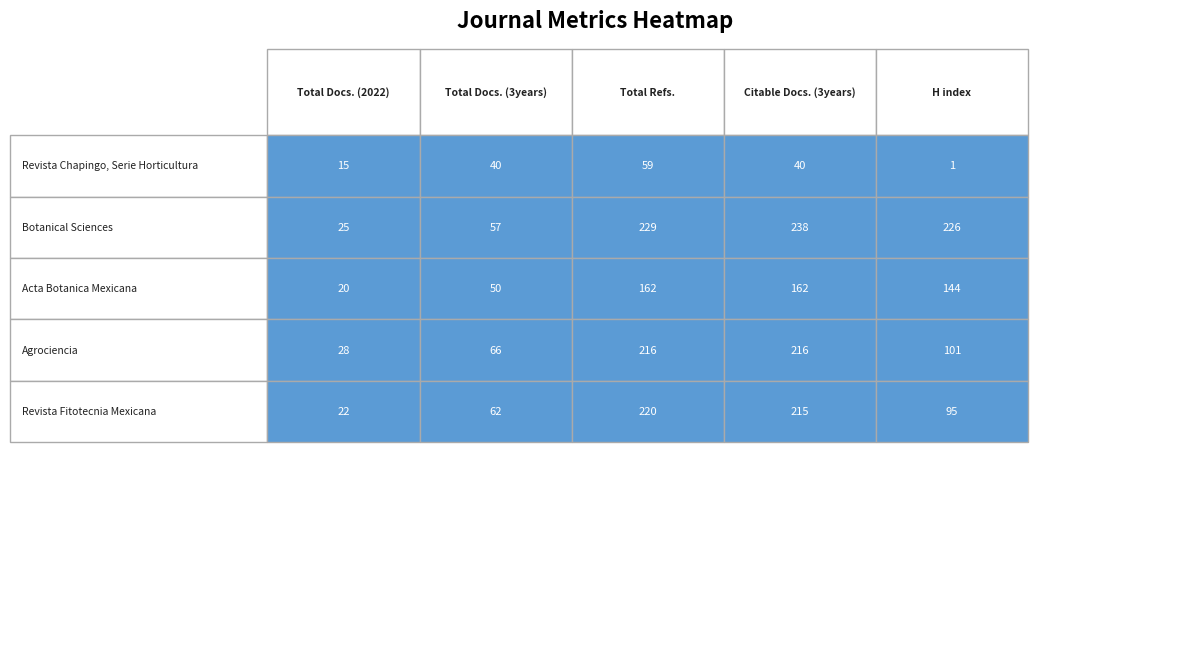

Where does the Revista Chapingo, Serie Horticultura series first go above 40?

2